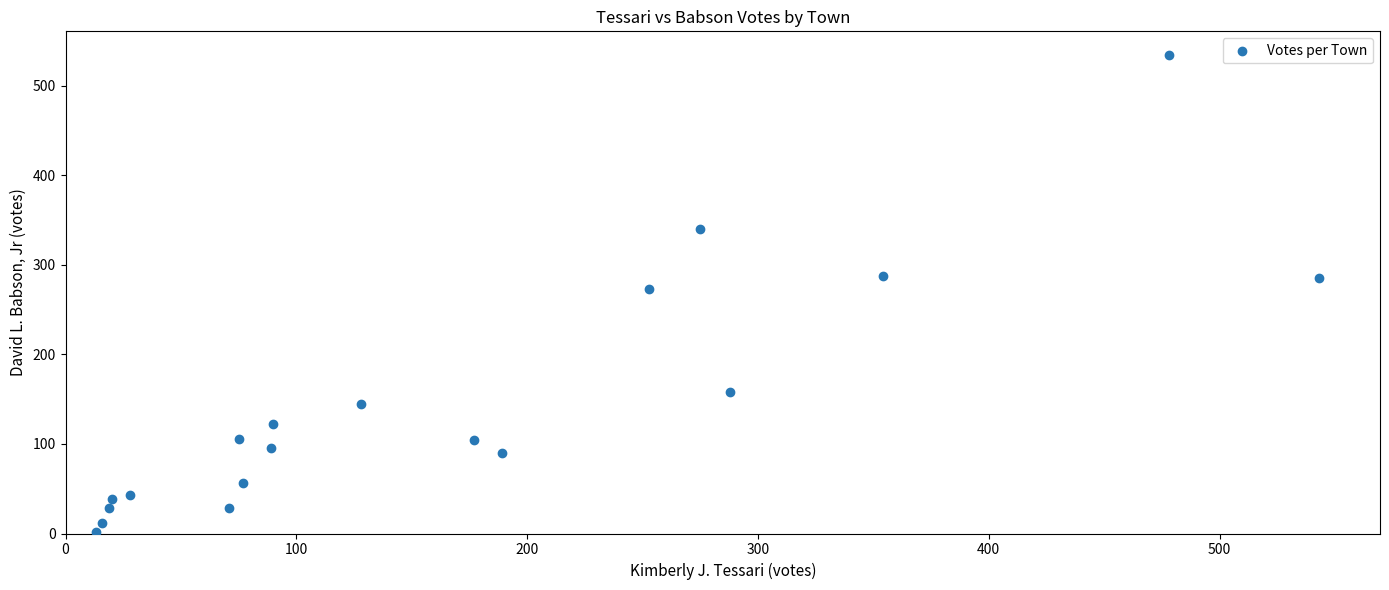

What is the range of Y values (max minus min)?

532